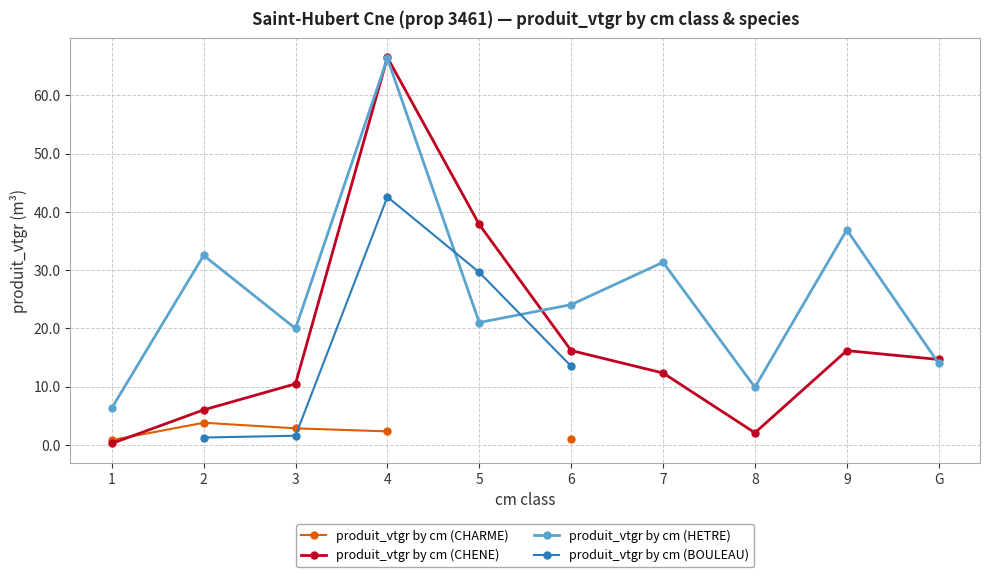

Which label corresponds to the smallest value in the chart?

1